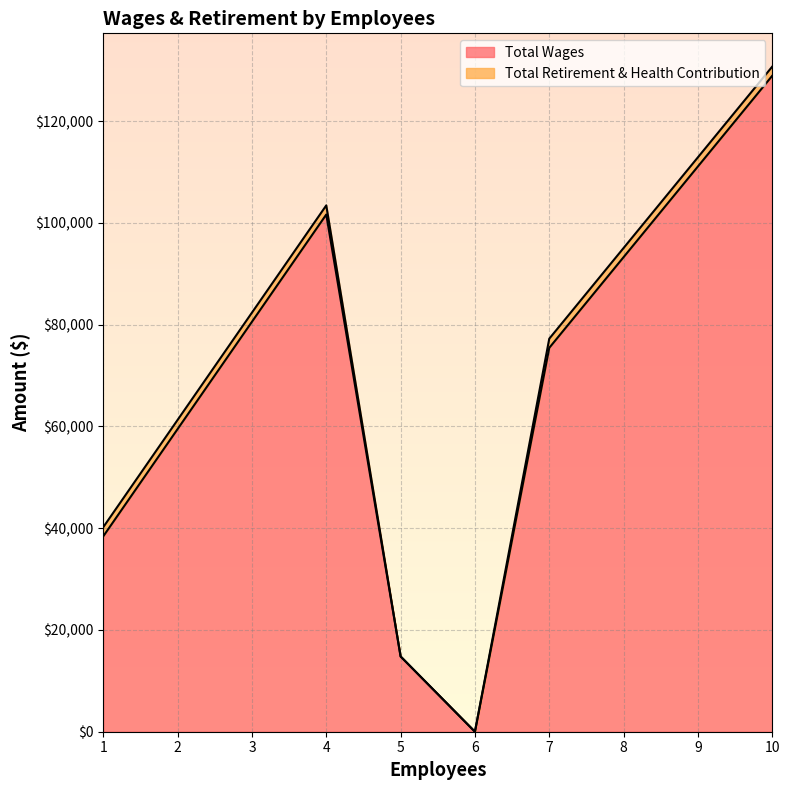

True or false: Total Retirement & Health Contribution and Total Wages cross at least once.

False